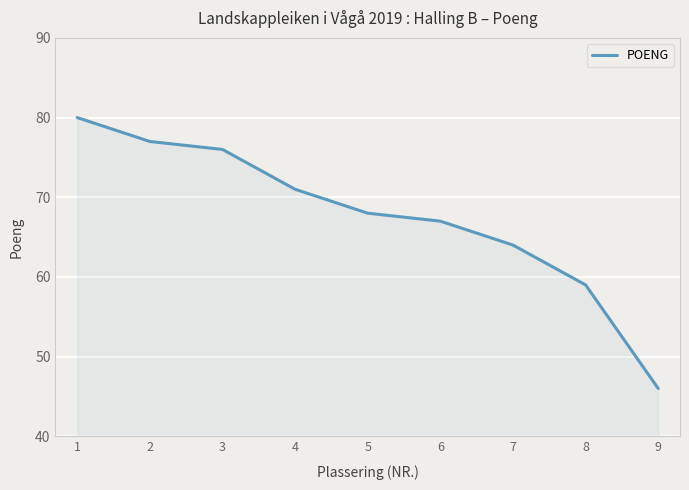

Reading right to left, what are all the values shown in this chart?

46	59	64	67	68	71	76	77	80